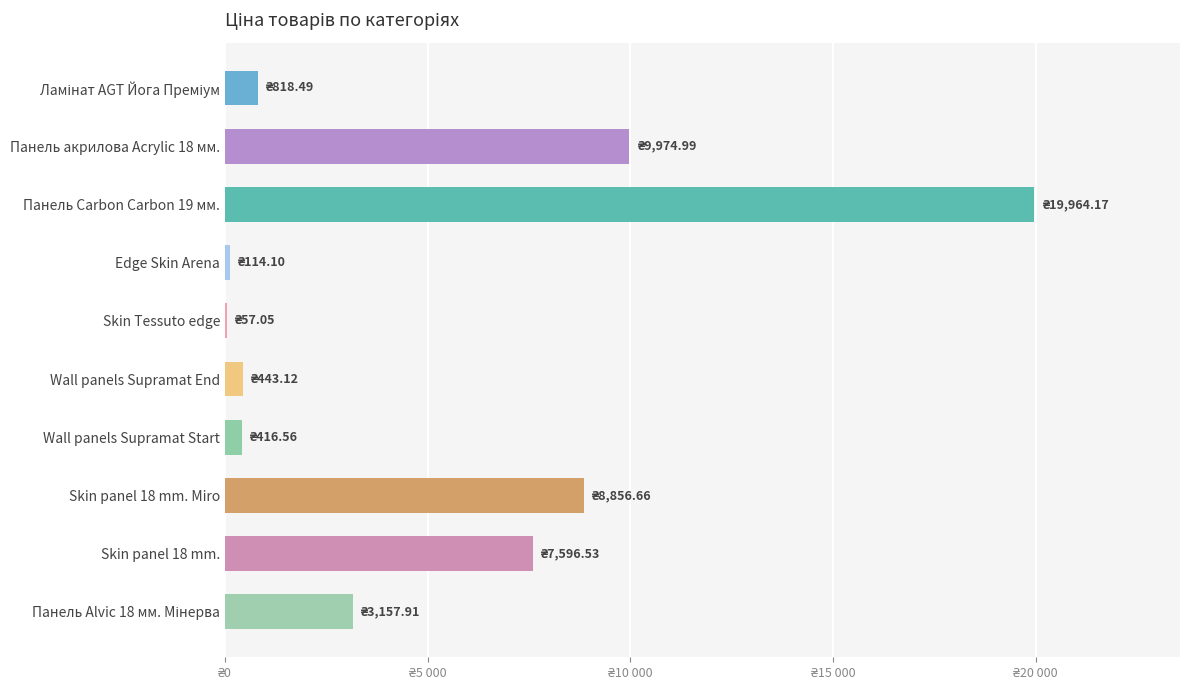

Count the number of values greater than 3157.

5